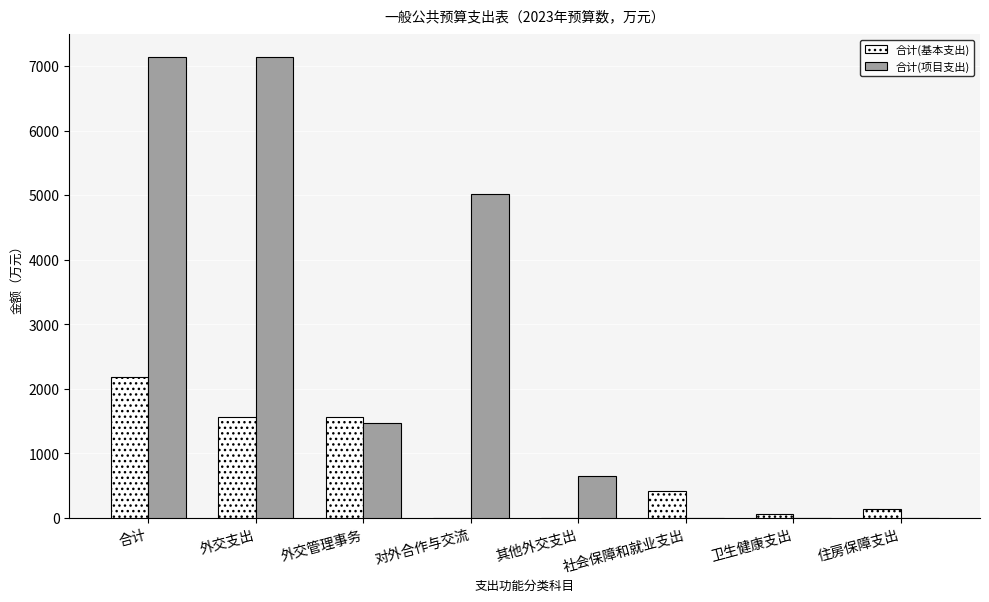

What is the difference between the 合计(项目支出) values at 卫生健康支出 and 其他外交支出?

649.8